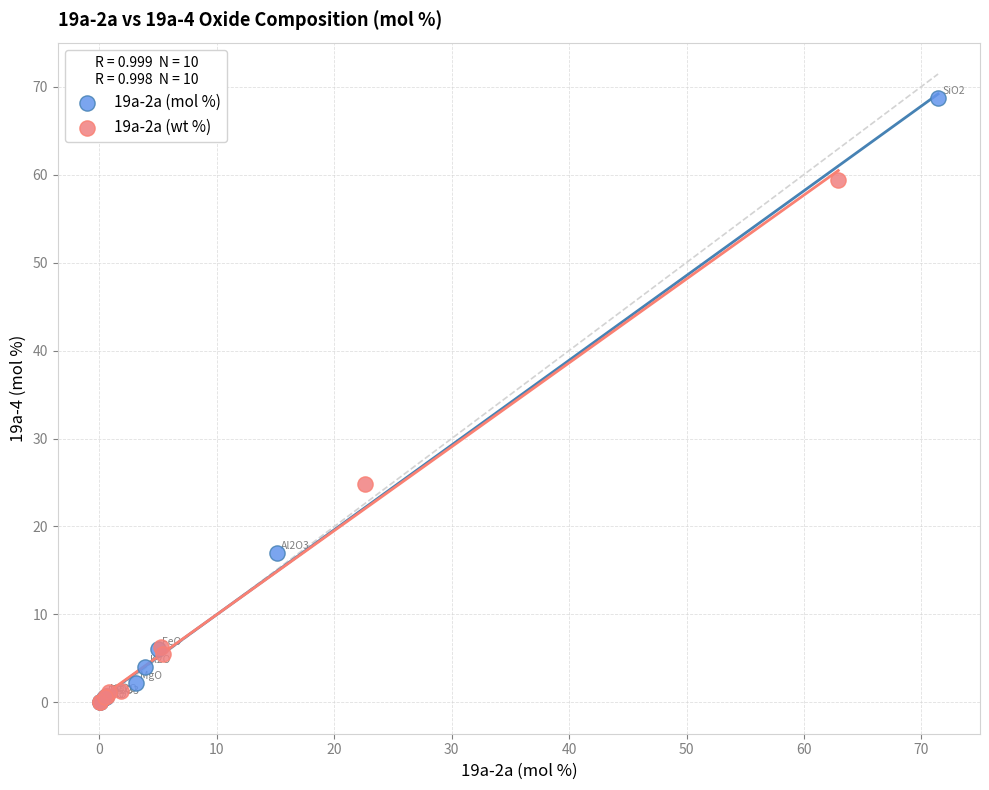

Which series contains the highest Y value?

19a-2a (mol %)